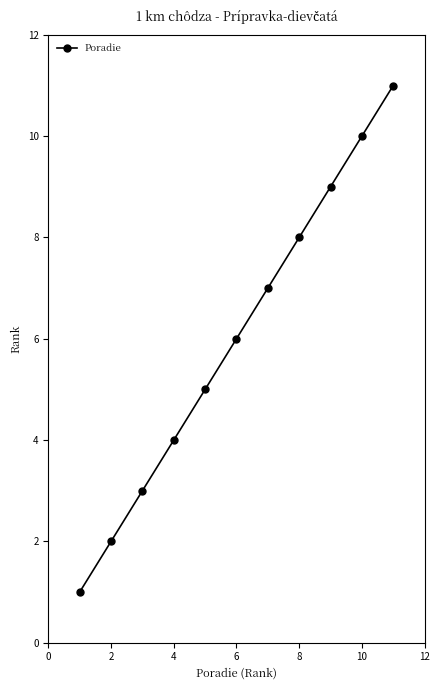

How many categories are shown in the chart?

11